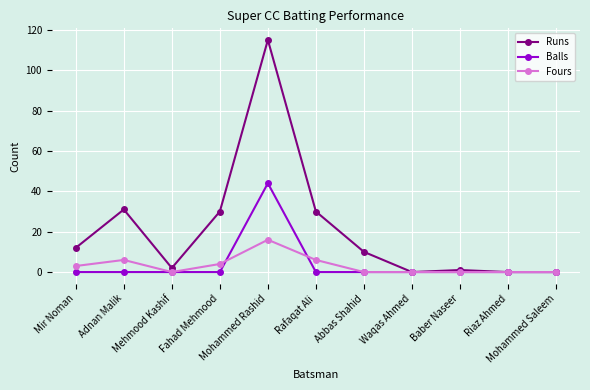

Reading left to right, extract all data points from this chart.

Runs: Mir Noman=12	Adnan Malik=31	Mehmood Kashif=2	Fahad Mehmood=30	Mohammed Rashid=115	Rafaqat Ali=30	Abbas Shahid=10	Waqas Ahmed=0	Baber Naseer=1	Riaz Ahmed=0	Mohammed Saleem=0
Balls: Mir Noman=0	Adnan Malik=0	Mehmood Kashif=0	Fahad Mehmood=0	Mohammed Rashid=44	Rafaqat Ali=0	Abbas Shahid=0	Waqas Ahmed=0	Baber Naseer=0	Riaz Ahmed=0	Mohammed Saleem=0
Fours: Mir Noman=3	Adnan Malik=6	Mehmood Kashif=0	Fahad Mehmood=4	Mohammed Rashid=16	Rafaqat Ali=6	Abbas Shahid=0	Waqas Ahmed=0	Baber Naseer=0	Riaz Ahmed=0	Mohammed Saleem=0